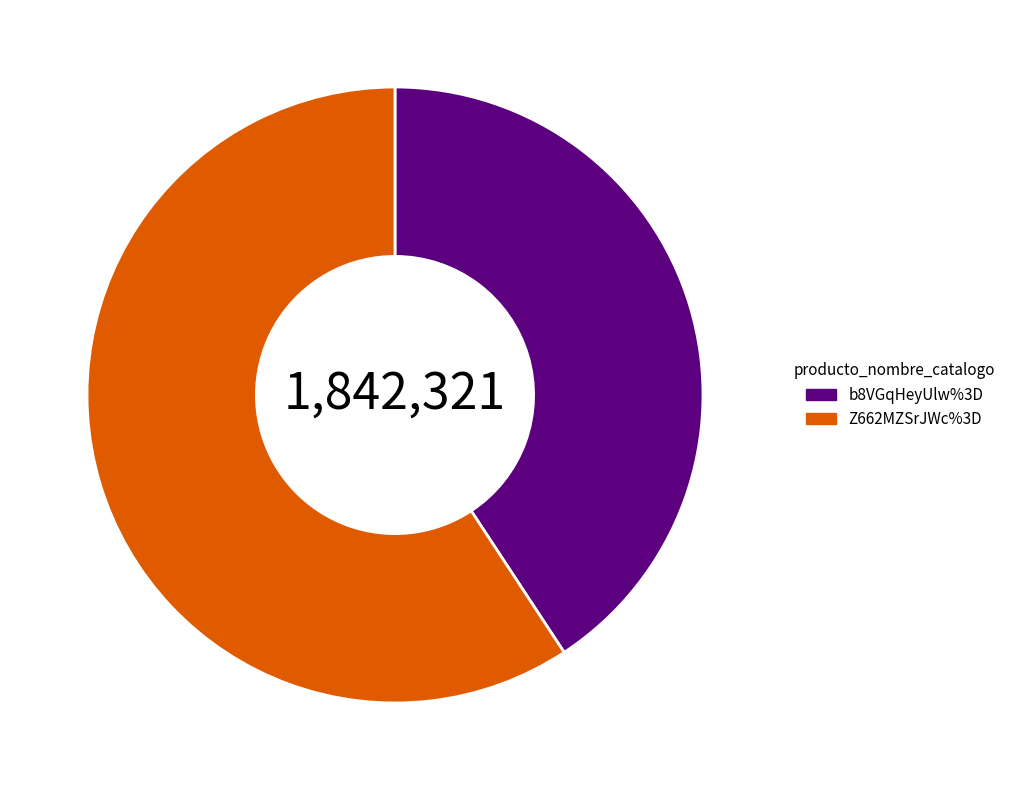

Is the sum of Z662MZSrJWc%3D and b8VGqHeyUlw%3D greater than half?

Yes